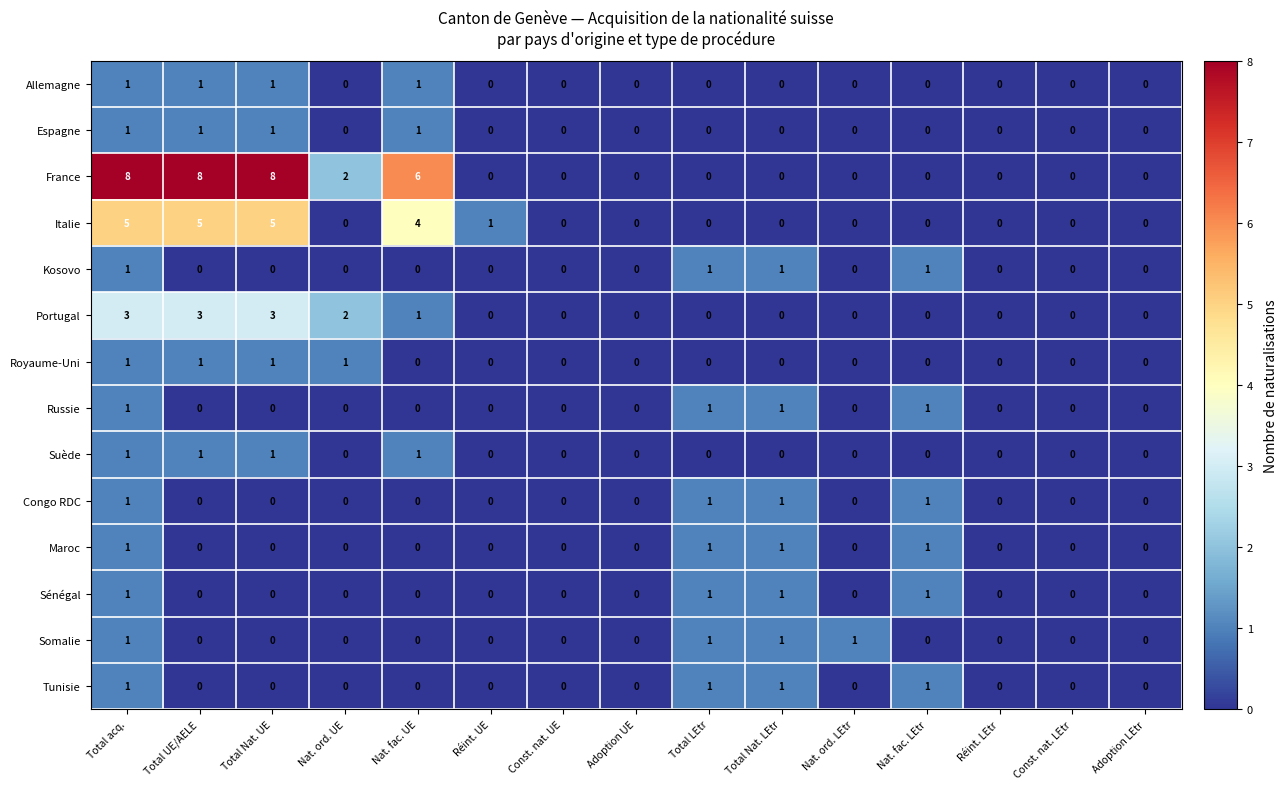

How many series are shown in this chart?

14